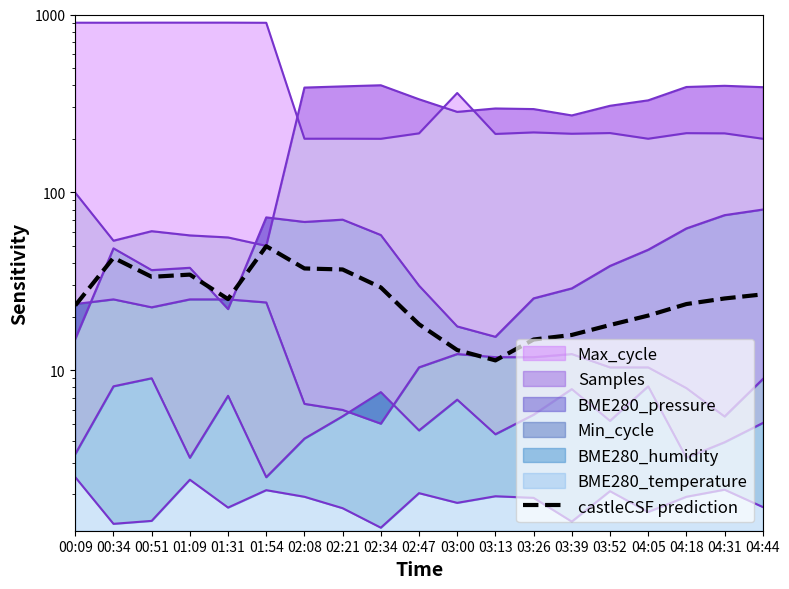

What is the value of the 14th point from the left?

15.8